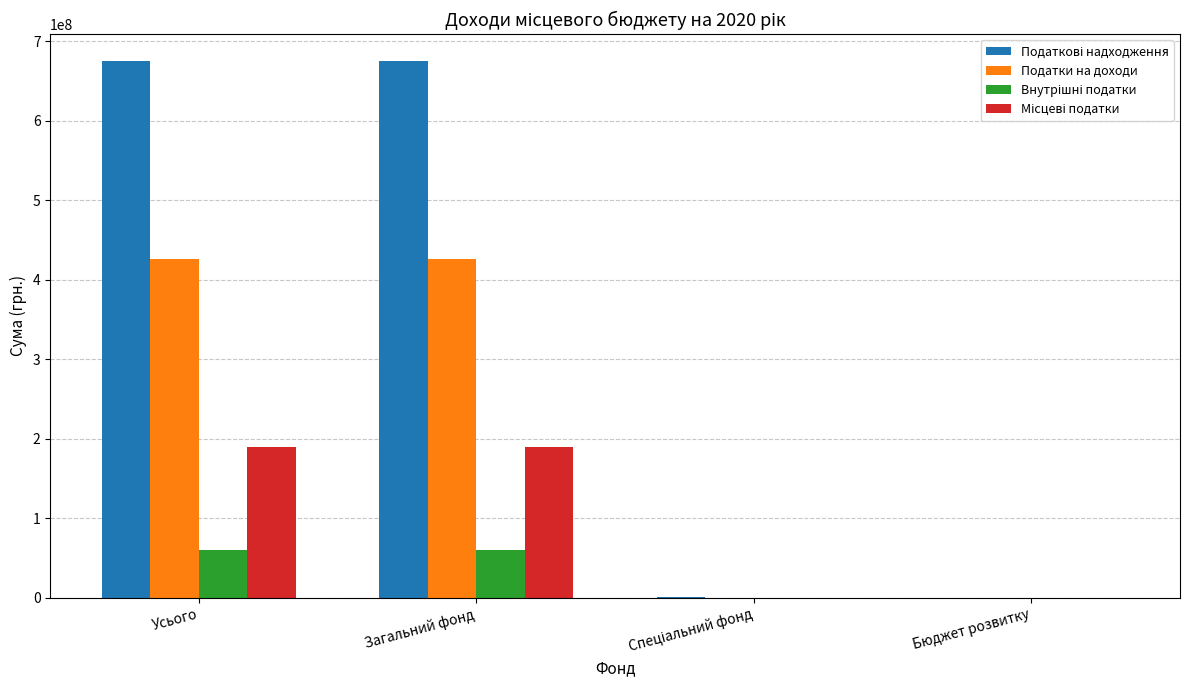

What is the total value across all series at Усього?

1349890000